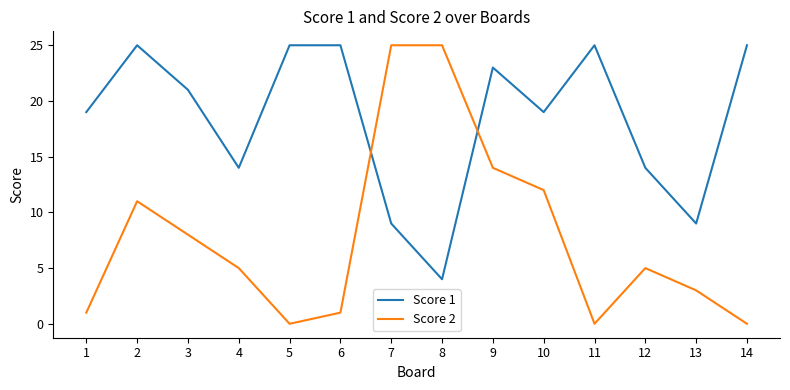

What is the highest value of the Score 2 series?

25